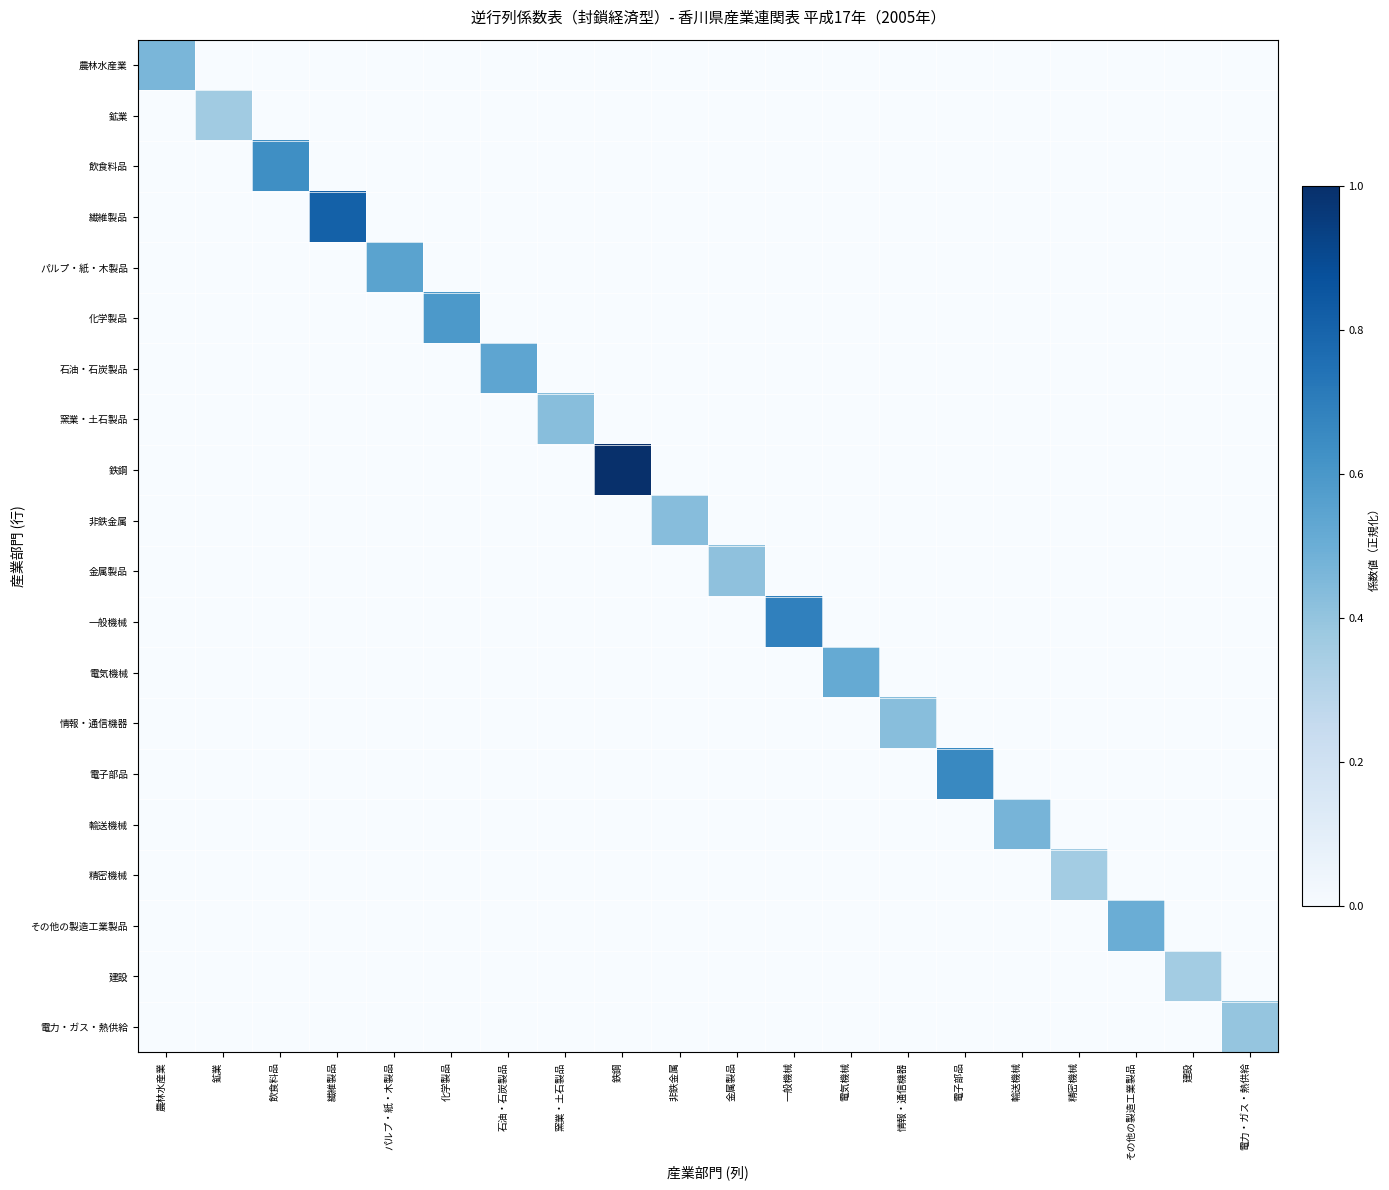

Which label corresponds to the largest value in the chart?

鉄鋼